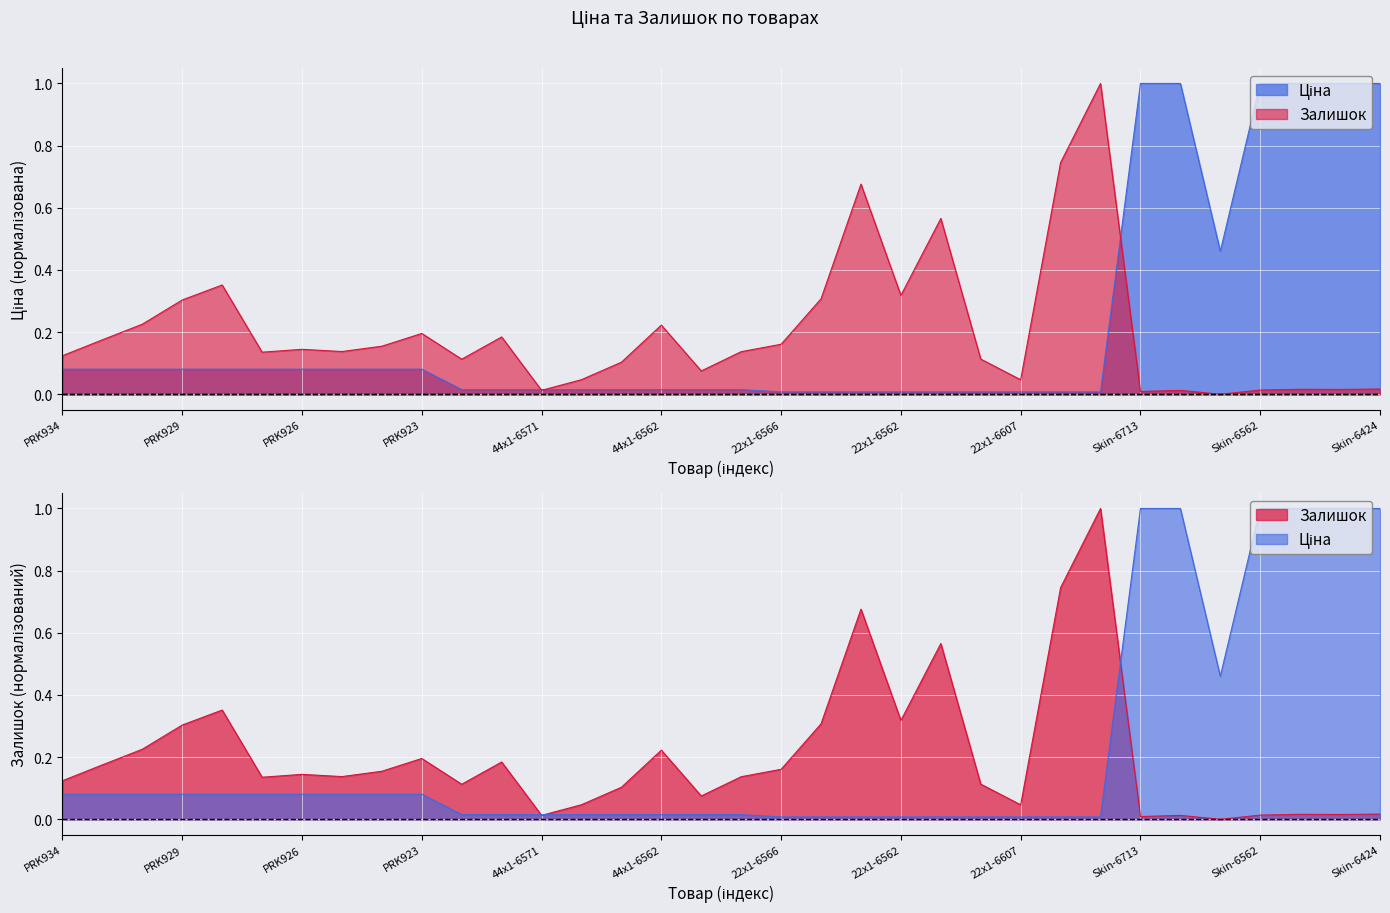

In Ціна, how many points are lower than both neighbors (excluding endpoints)?

1